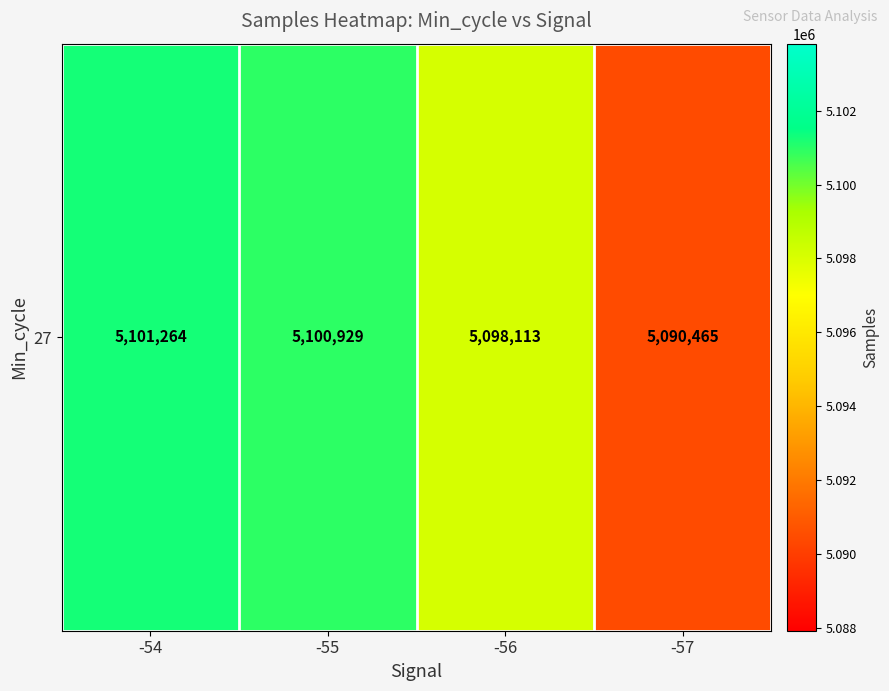

Reading right to left, what are all the values shown in this chart?

5090465.0	5098112.8	5100929.1	5101264.0